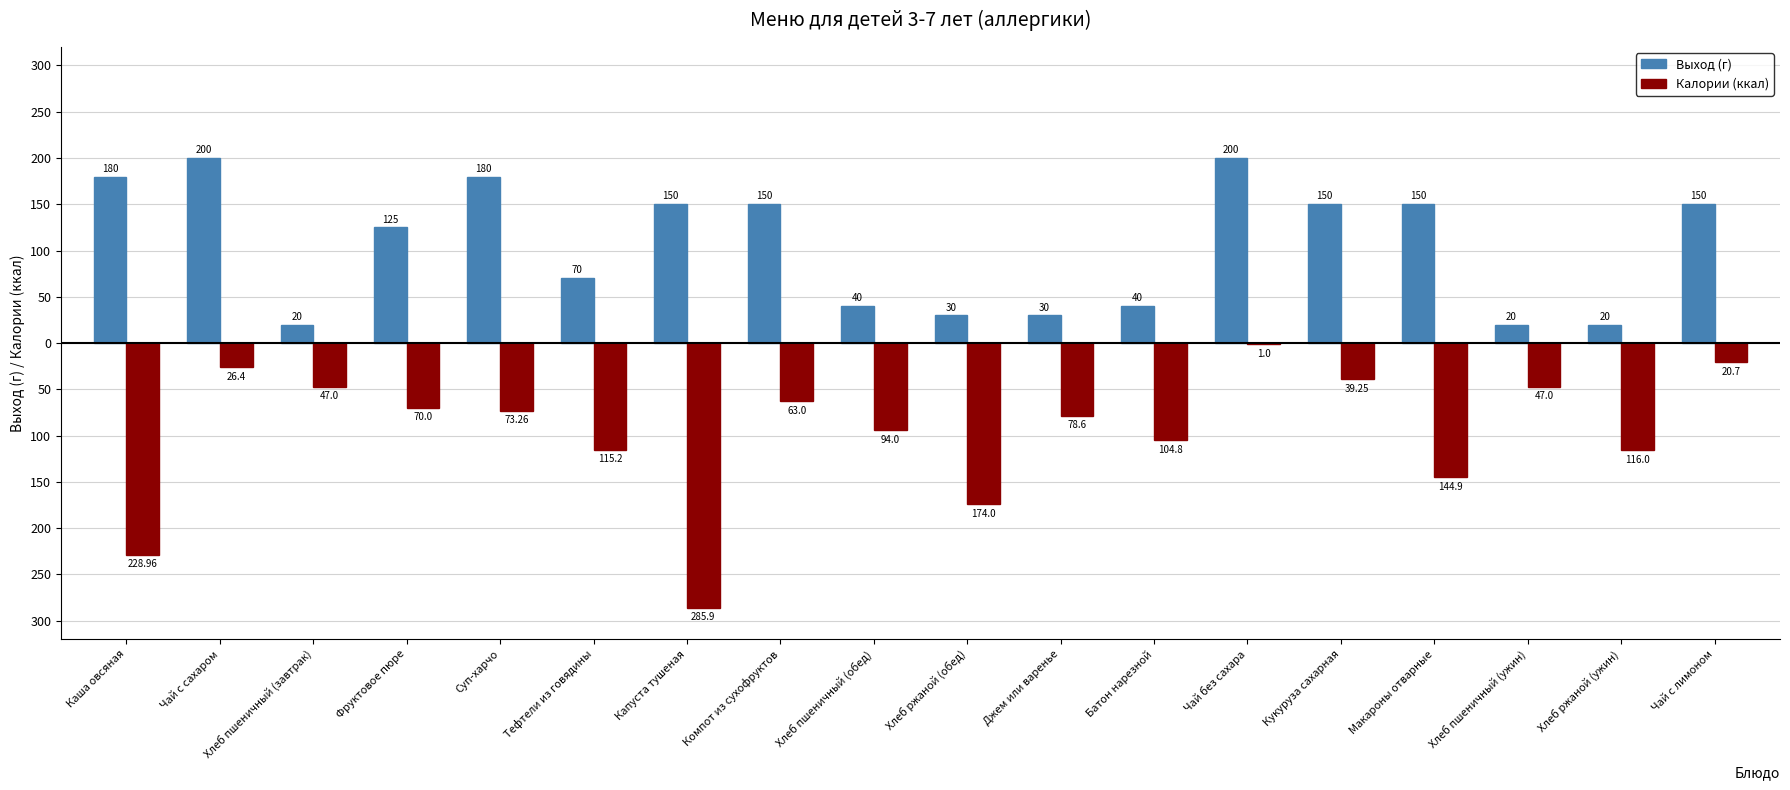

Are the bars horizontal?

No